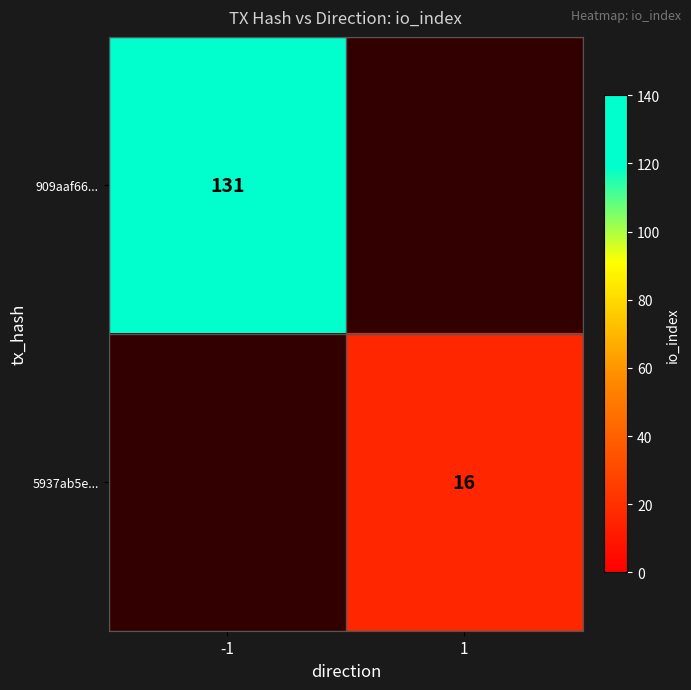

The 909aaf66... series shows 131 at -1. True or false?

True